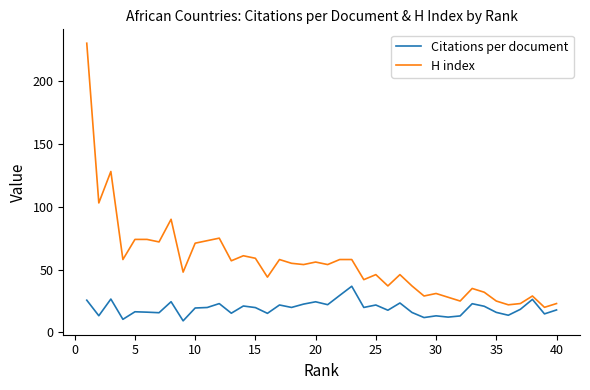

Rank the series by their maximum value, from highest to lowest.

H index, Citations per document